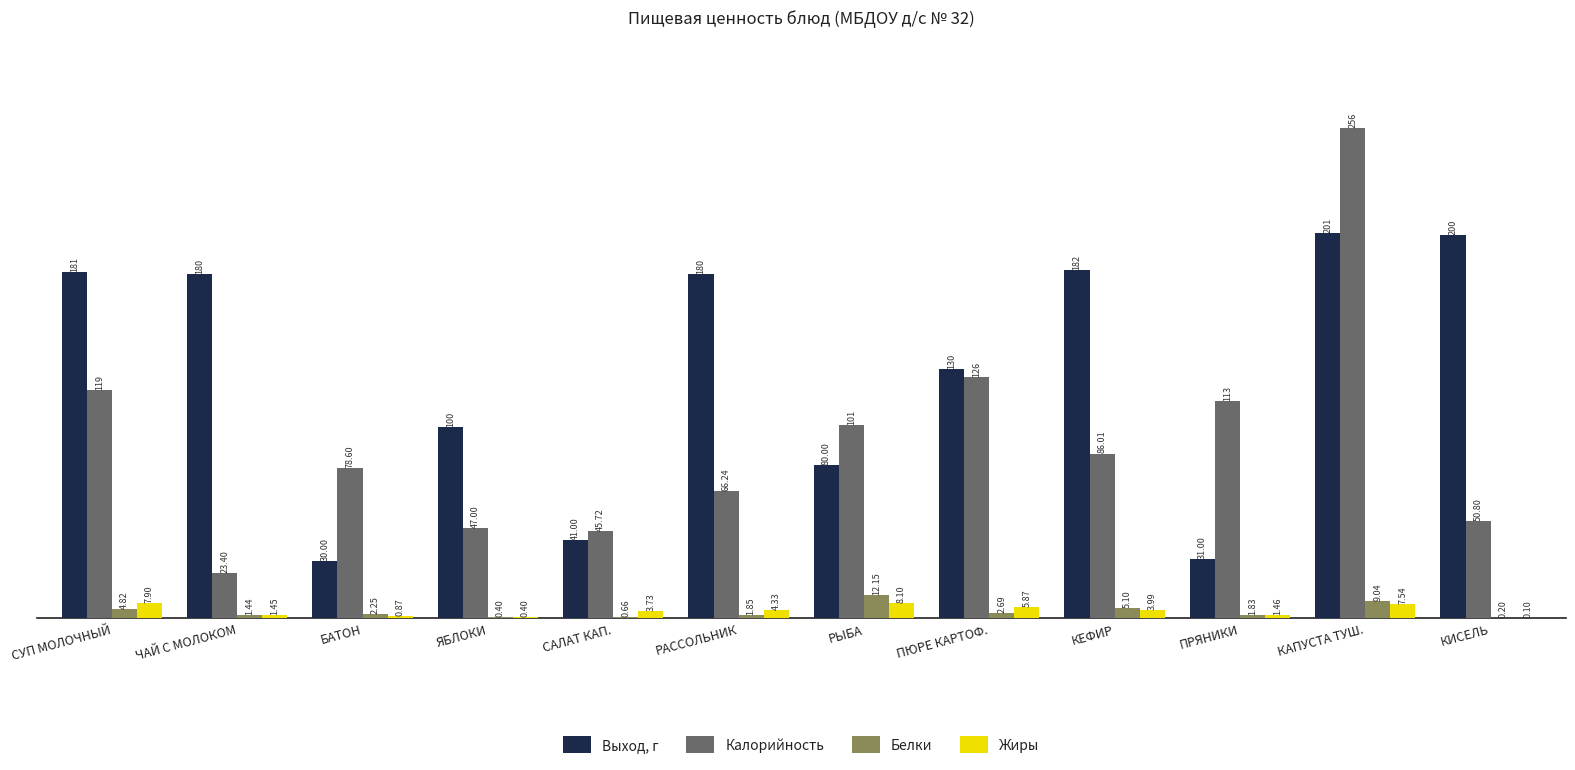

How many data points in Калорийность are above 86?

6